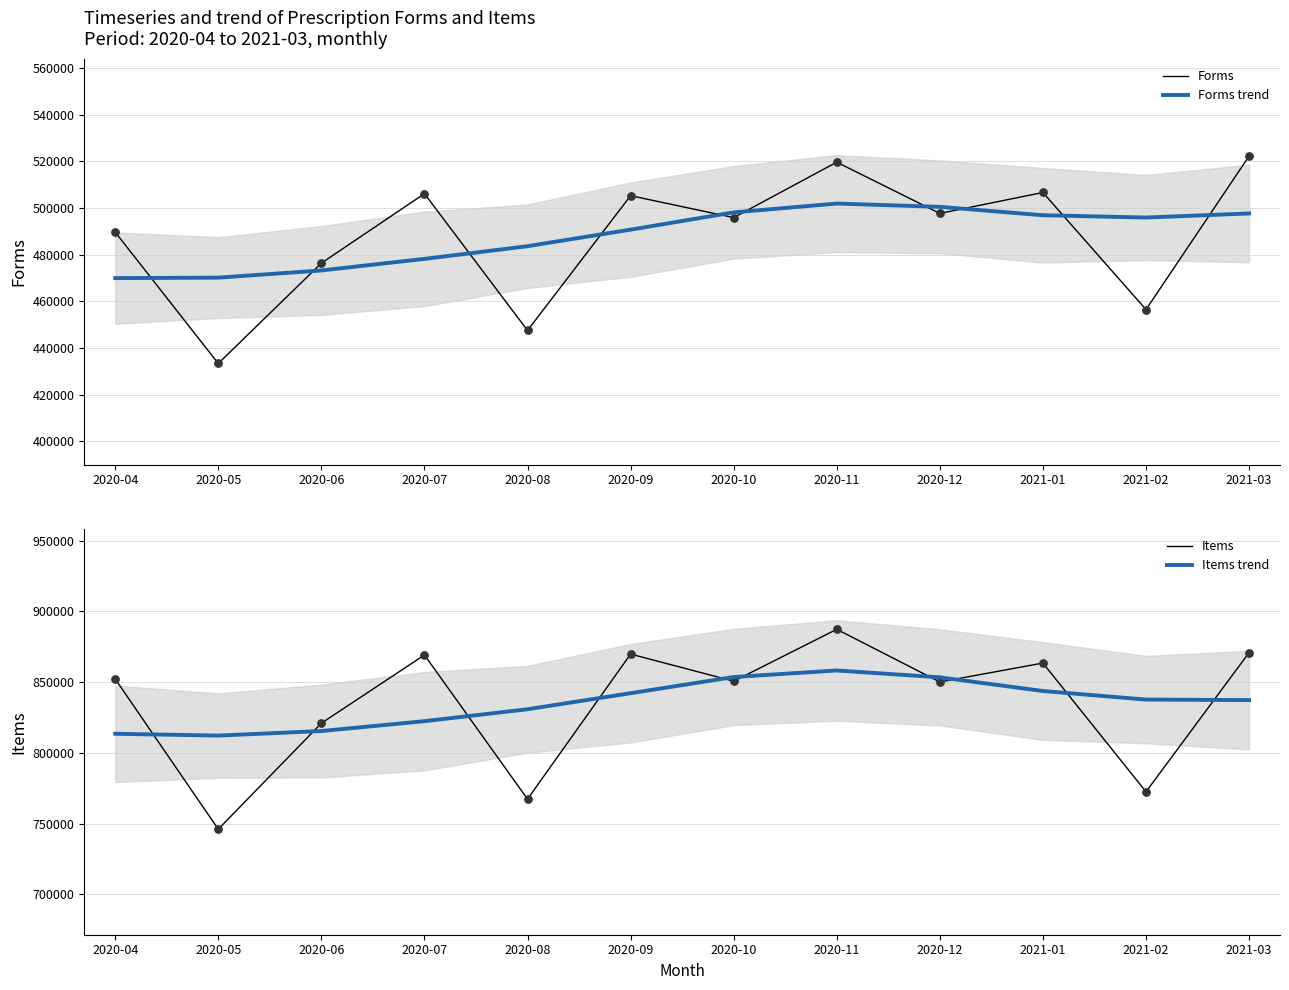

Which series contains the highest Y value?

Items